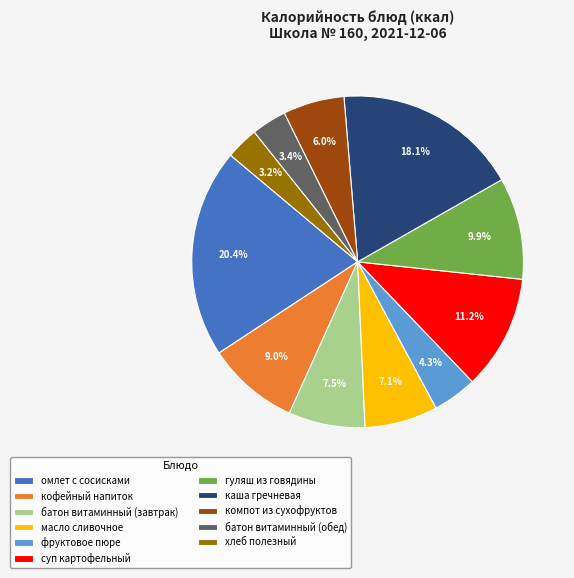

Between каша гречневая and кофейный напиток, which is larger?

каша гречневая